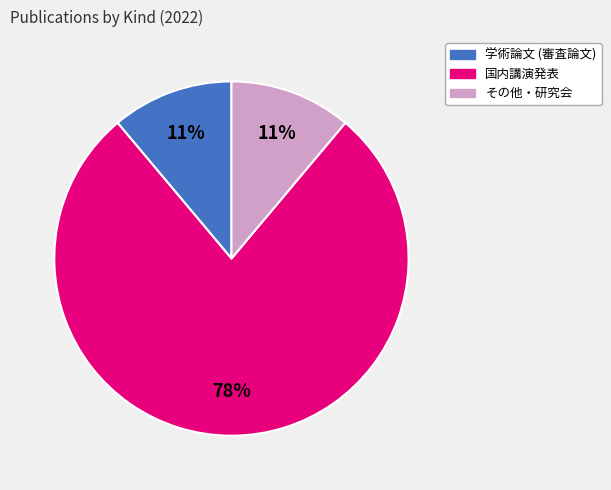

Is there any slice that represents more than half of the pie?

Yes